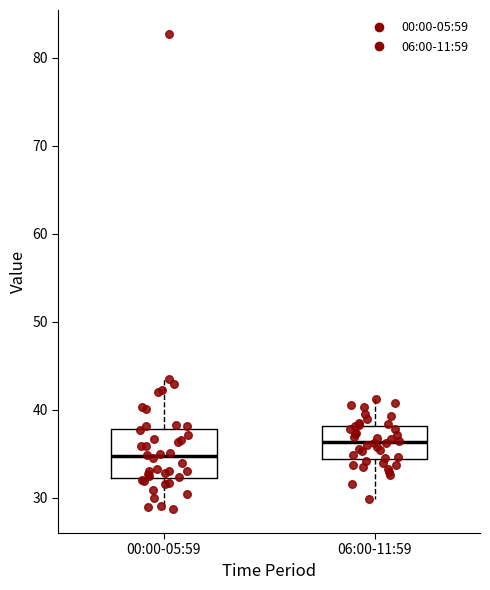

Comparing the boxes themselves (not the whiskers), which one is the tallest?

00:00-05:59